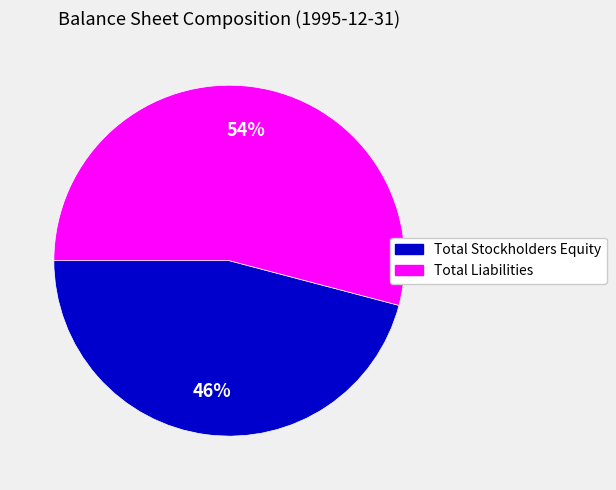

Which slice is the smallest?

Total Stockholders Equity